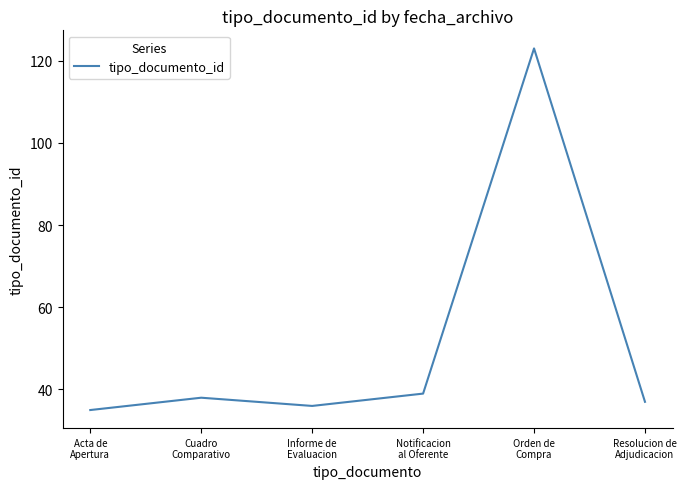

What is the greatest value displayed?

123